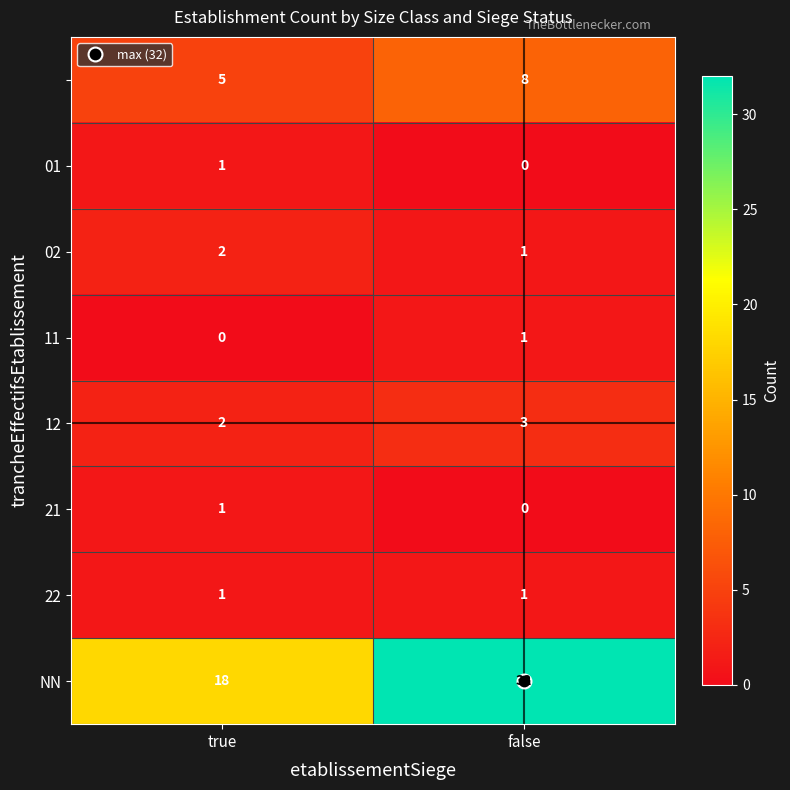

What is the difference between the highest and lowest values at false?

32